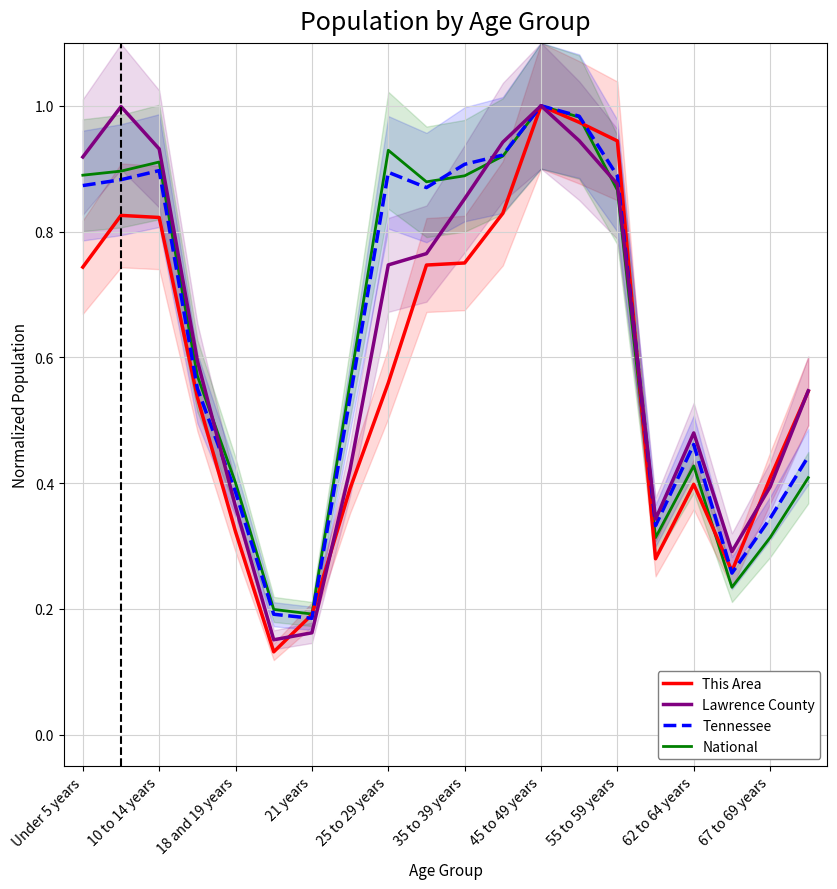

At how many categories does at least one series exceed 0?

20